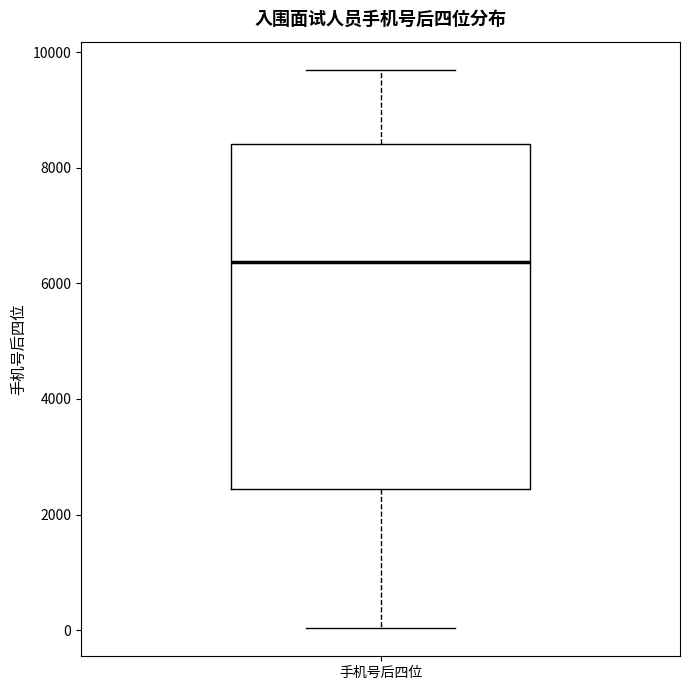

Where does the lower whisker of the box for 手机号后四位 end on the y-axis? The values are not printed on the chart, so give them approximately, as read against the axis.

0